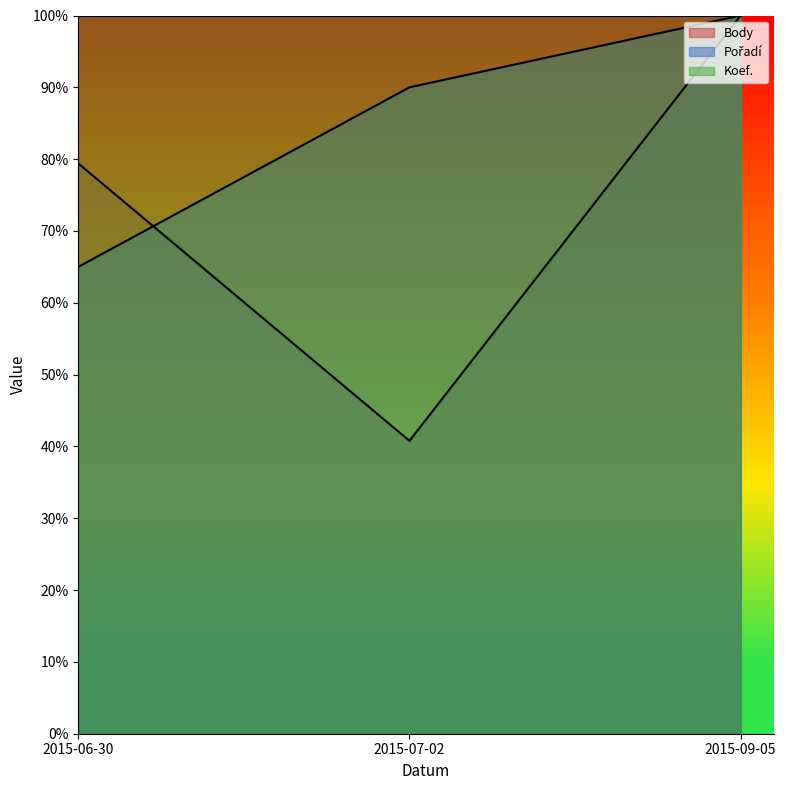

List the series in order of their peak value, lowest first.

Body, Pořadí